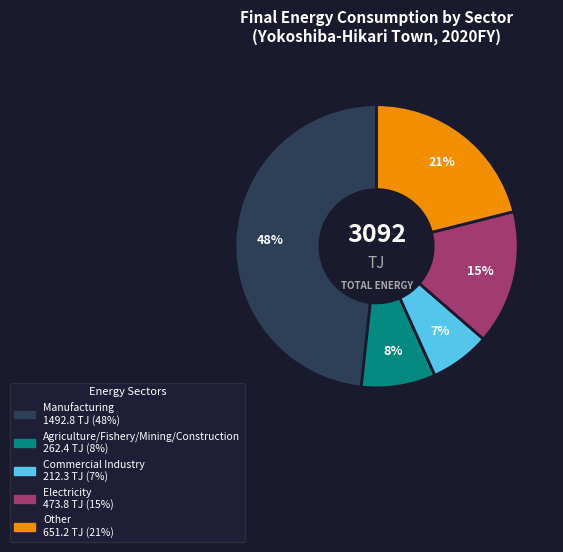

The Manufacturing slice represents 35% of the pie. True or false?

False